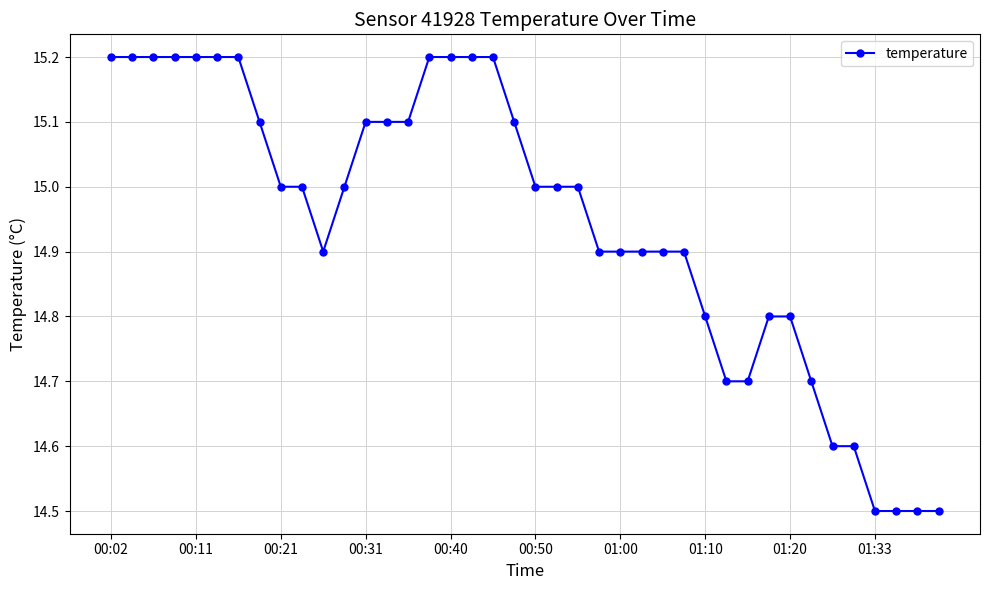

What is the difference between the second highest and minimum values?

0.7